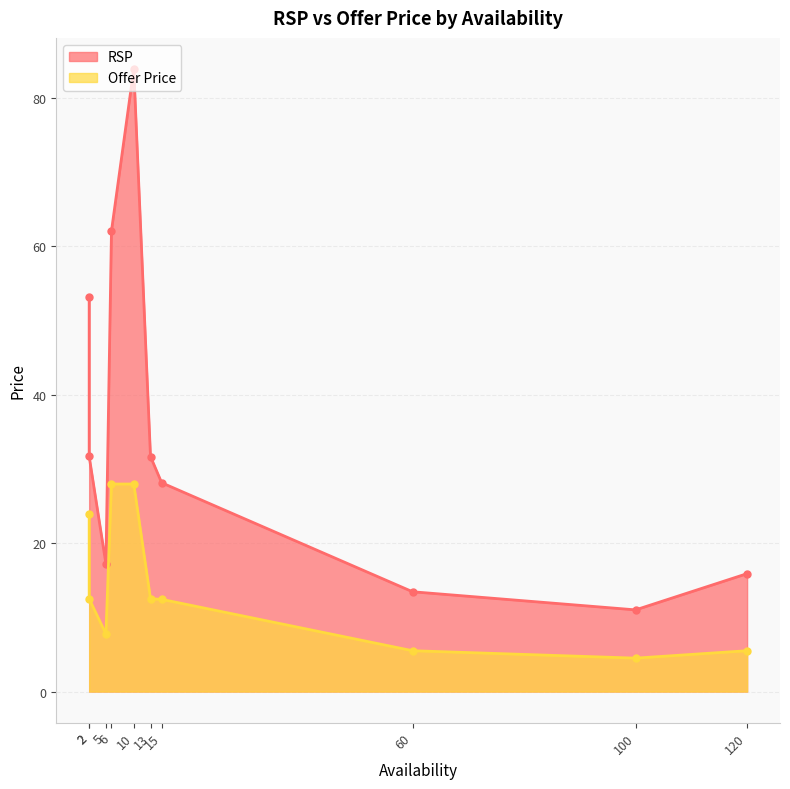

At 15, list the series in order from largest to smallest.

RSP, Offer Price